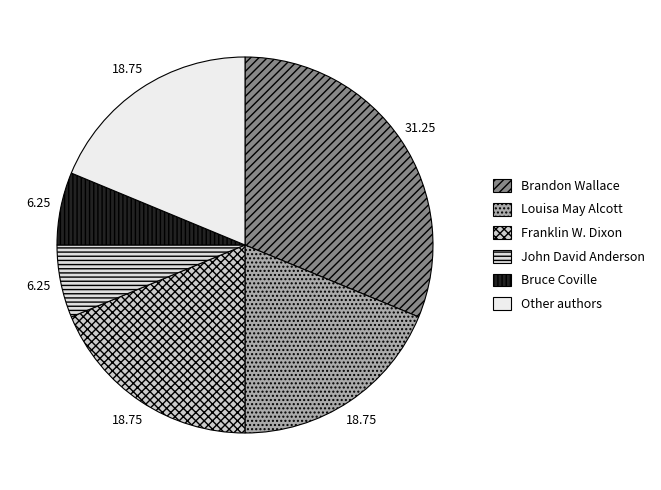

How many segments does this pie chart have?

6